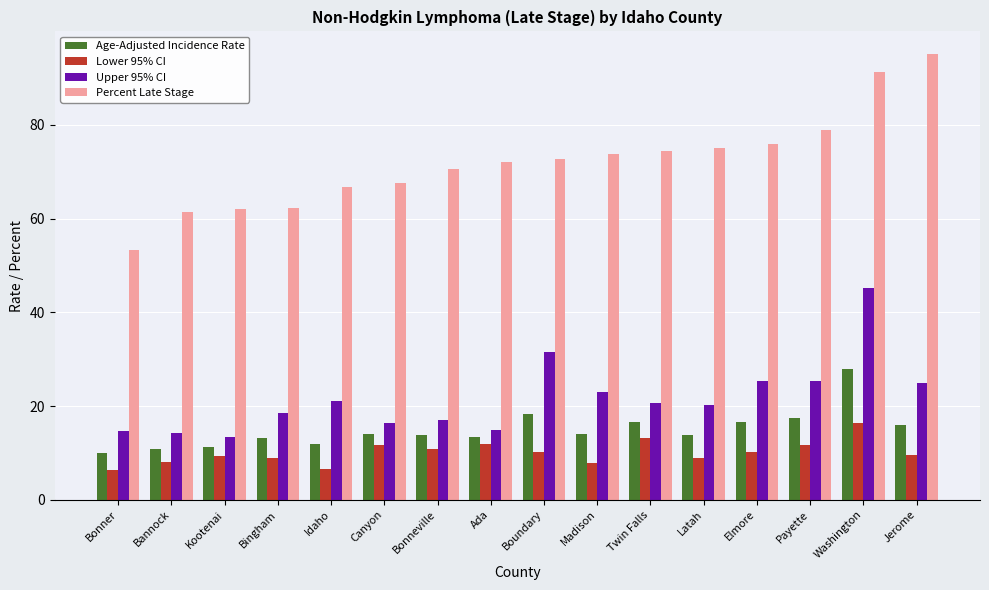

Which series has the widest spread of values?

Percent Late Stage